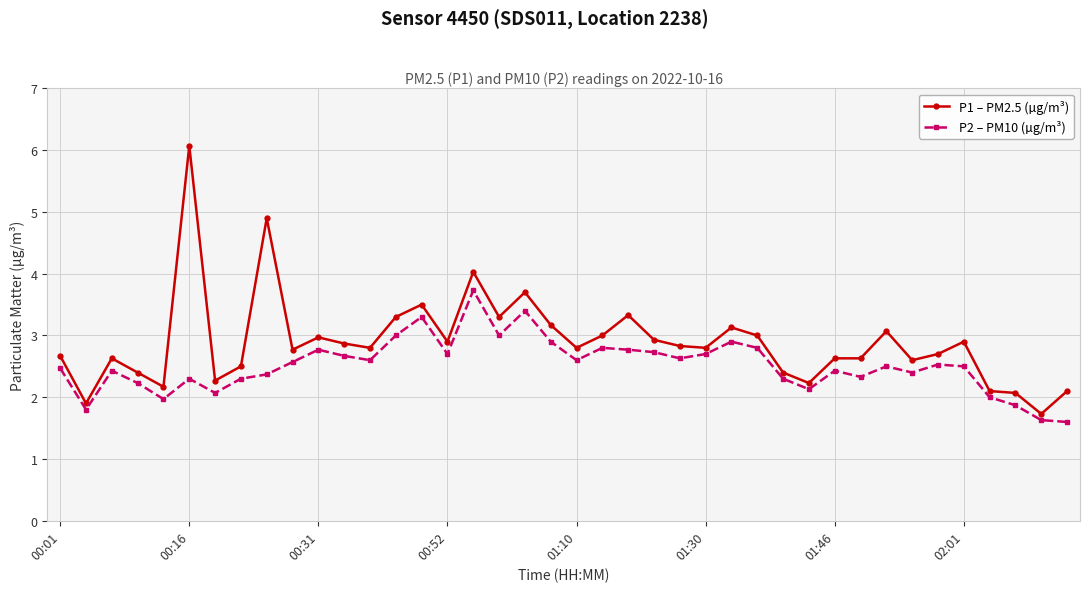

What is the minimum value for P1 – PM2.5 (µg/m³)?

1.7